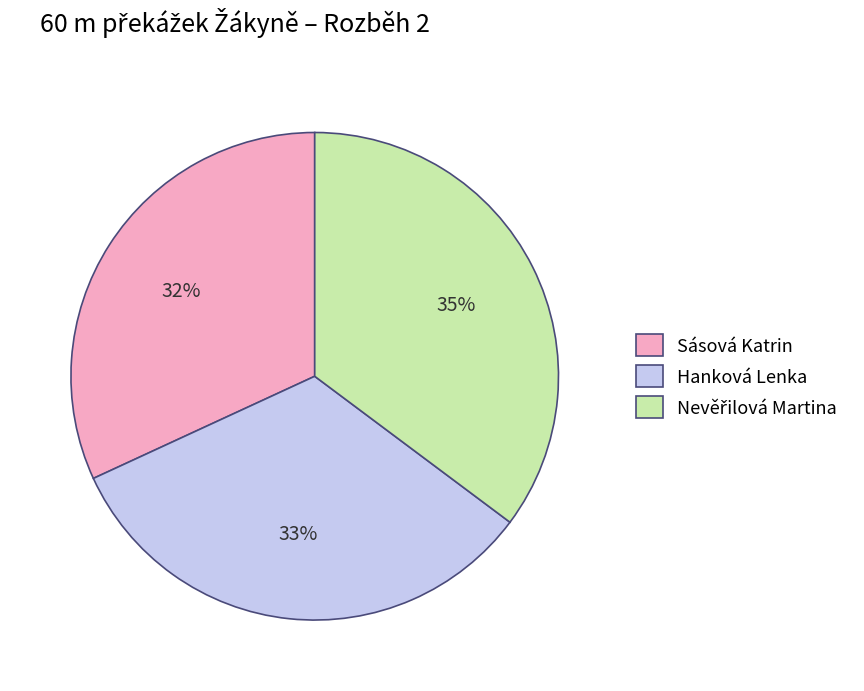

To the nearest percent, what is the difference between the largest and smallest slice percentages?

3%